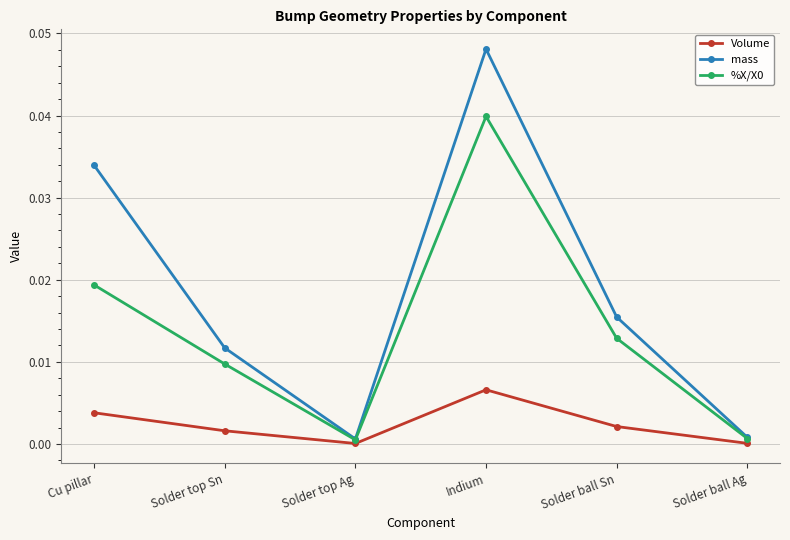

True or false: Volume has a value of 0.0 at Cu pillar.

True